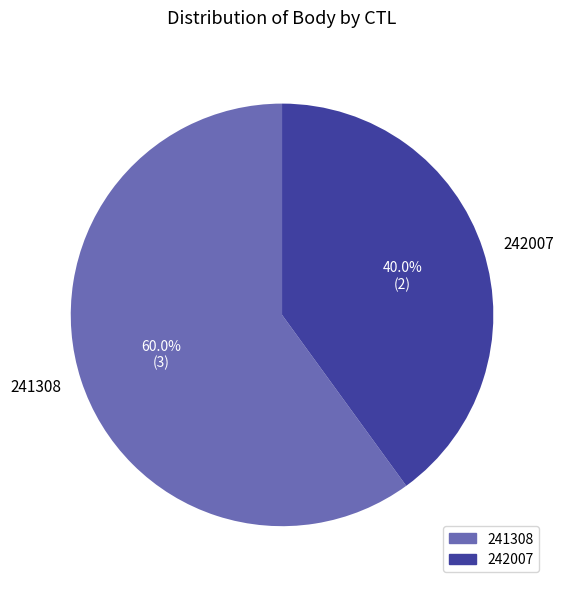

How much of the chart is everything except 241308?

40.0%